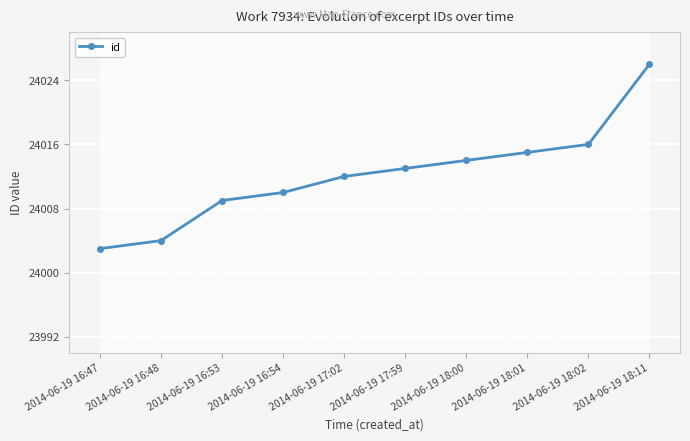

Reading right to left, list all the values displayed in this chart.

2014-06-19 18:11=24026	2014-06-19 18:02=24016	2014-06-19 18:01=24015	2014-06-19 18:00=24014	2014-06-19 17:59=24013	2014-06-19 17:02=24012	2014-06-19 16:54=24010	2014-06-19 16:53=24009	2014-06-19 16:48=24004	2014-06-19 16:47=24003